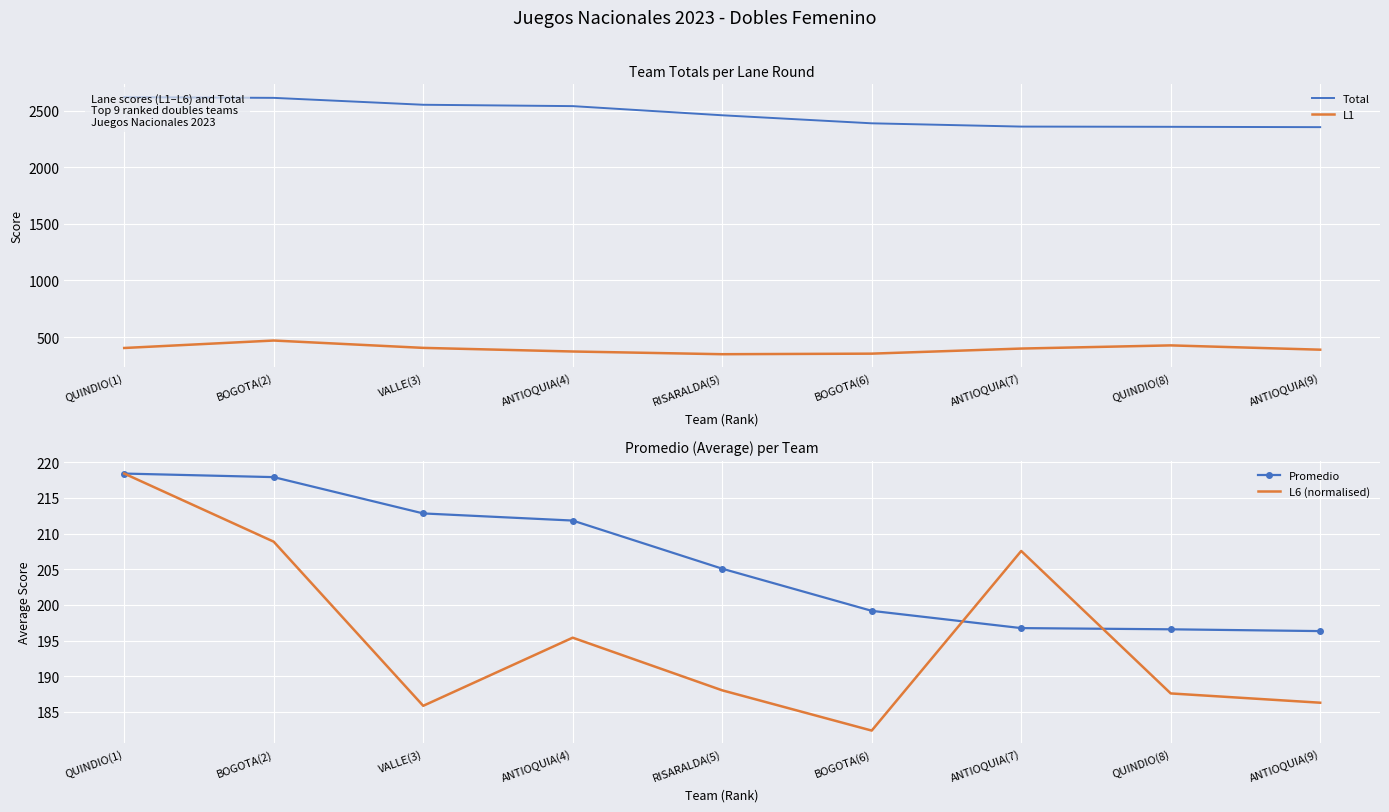

Which category has the highest value across all series?

QUINDIO(1)